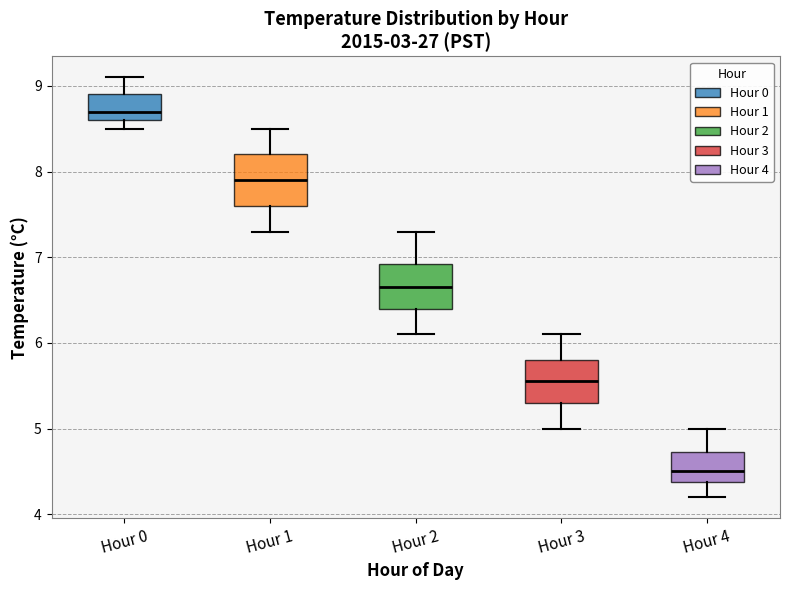

Reading left to right, transcribe this box plot: for each box, give where its median line is, the range the box spans, and where its two whiskers end, as read against the y-axis. The values are not printed on the chart, so give them approximately, as read against the axis.

Hour 0: median 8.7, box 8.6 to 8.9, whiskers 8.5 to 9.1
Hour 1: median 7.9, box 7.6 to 8.2, whiskers 7.3 to 8.5
Hour 2: median 6.7, box 6.4 to 6.9, whiskers 6.1 to 7.3
Hour 3: median 5.6, box 5.3 to 5.8, whiskers 5.0 to 6.1
Hour 4: median 4.5, box 4.4 to 4.7, whiskers 4.2 to 5.0